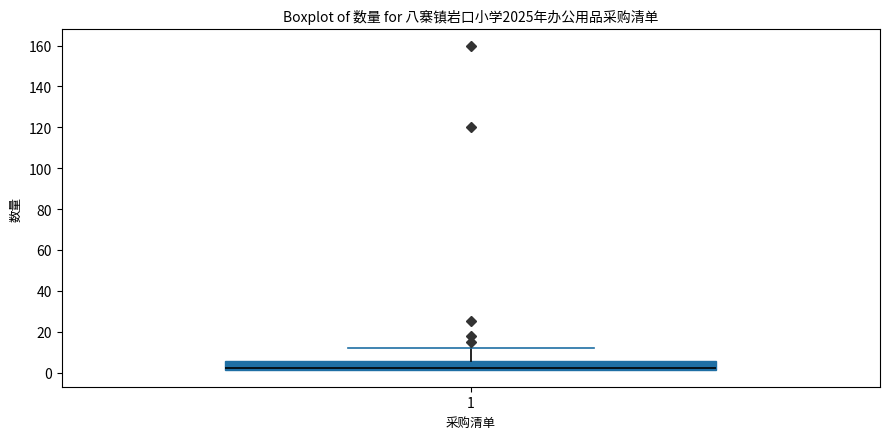

Where does the upper whisker of the box at x = 1 end on the y-axis? The values are not printed on the chart, so give them approximately, as read against the axis.

12